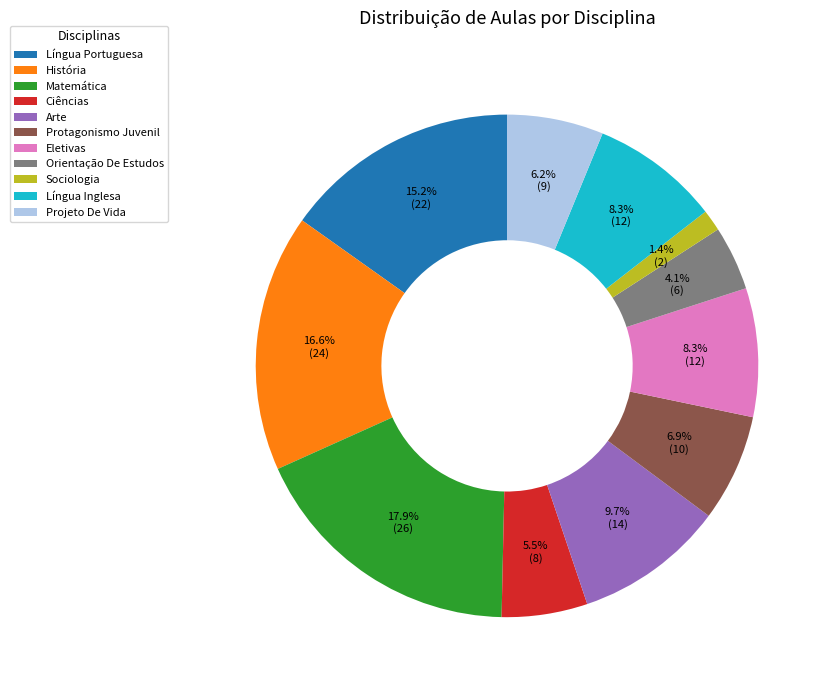

What is the total percentage of Matemática and Língua Inglesa?

26.2%